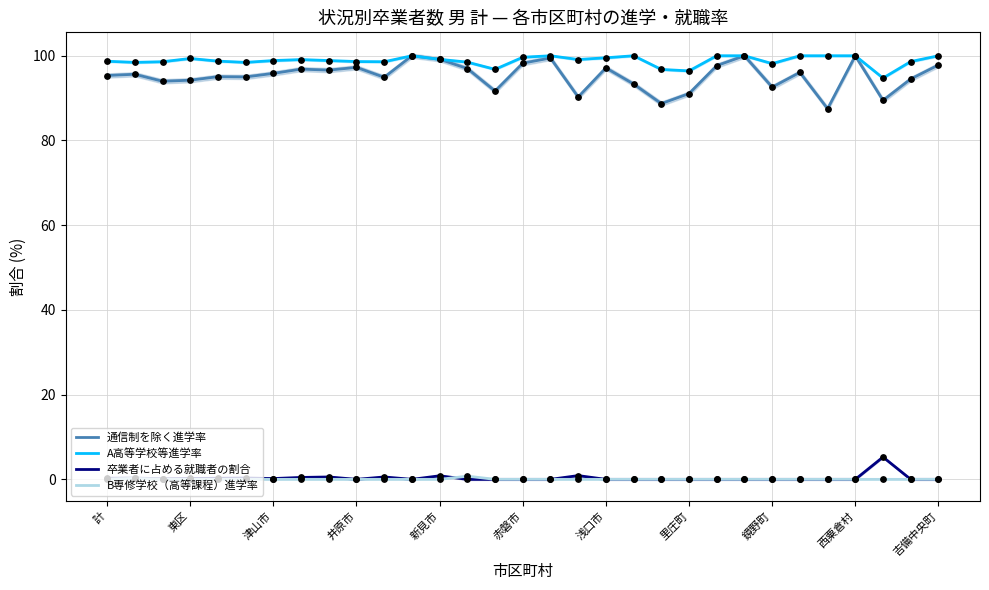

At which category is the sum across all series the highest?

11